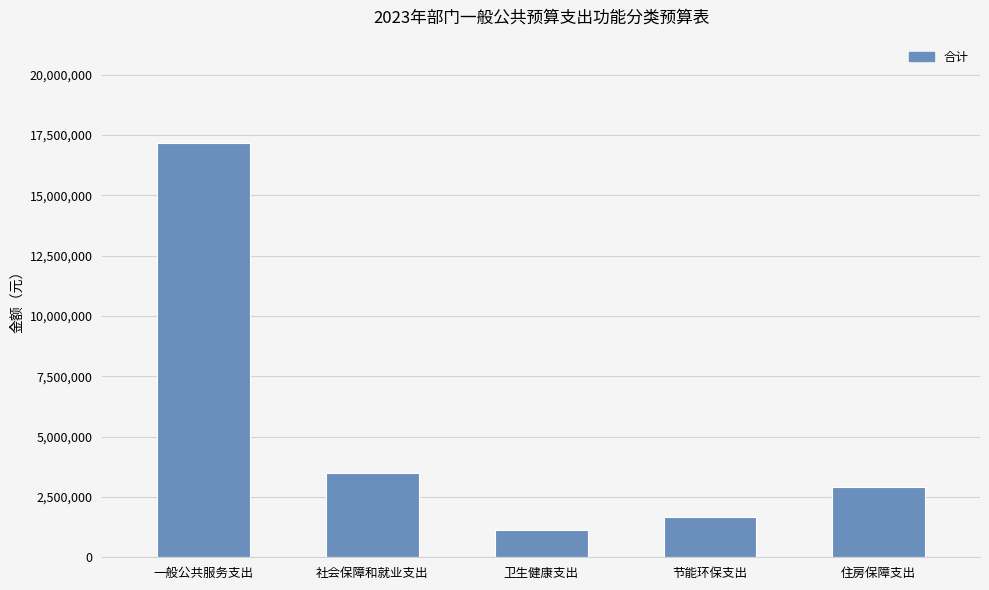

The chart shows a value of 975085 at 节能环保支出. True or false?

False